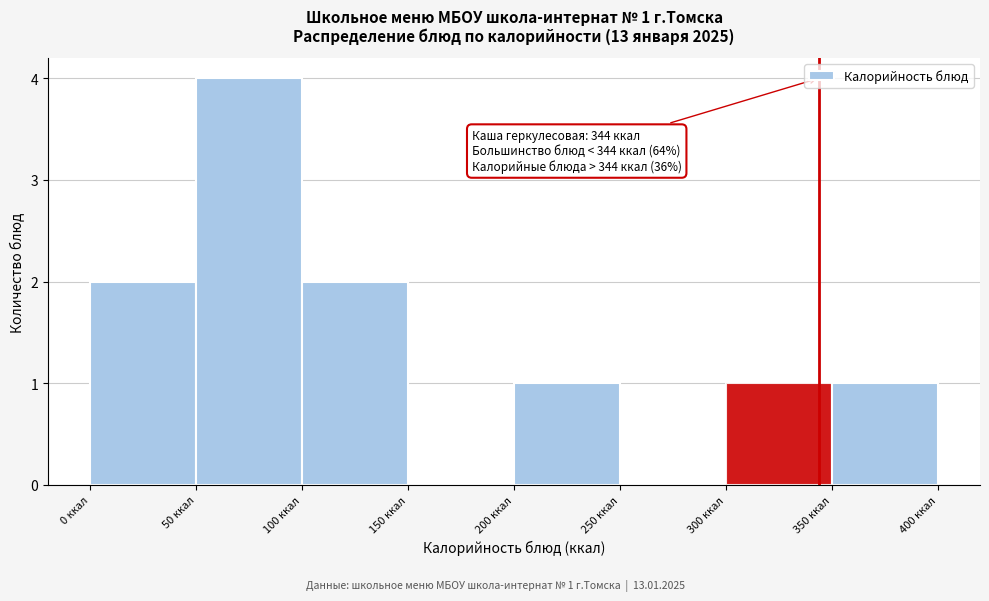

Over which range of the x-axis is the bar tallest?

50 to 100